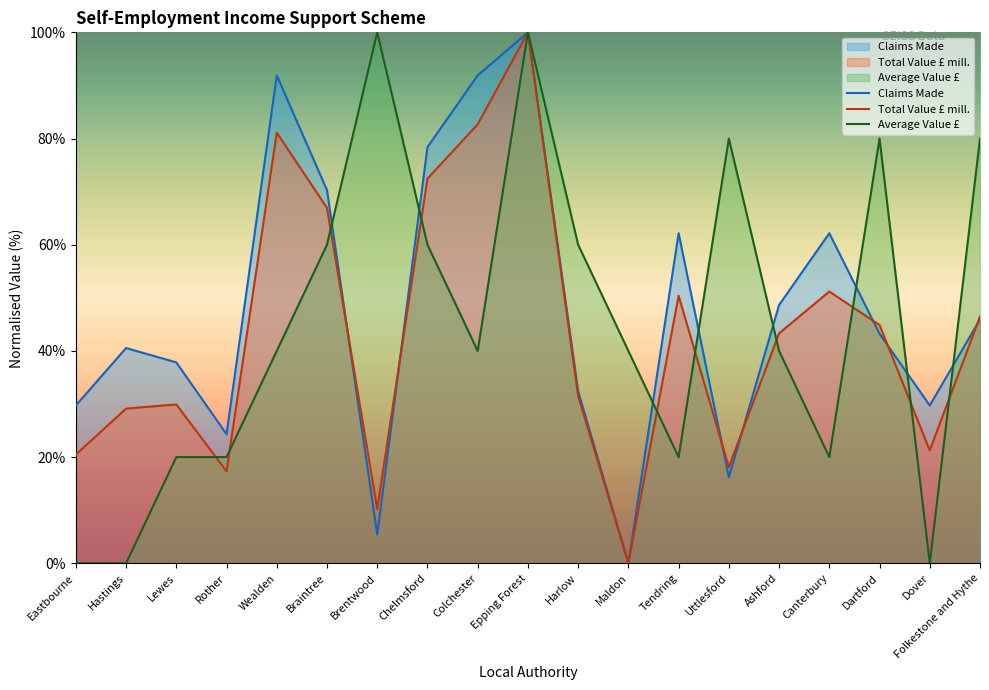

In Claims Made, how many points are lower than both neighbors (excluding endpoints)?

5